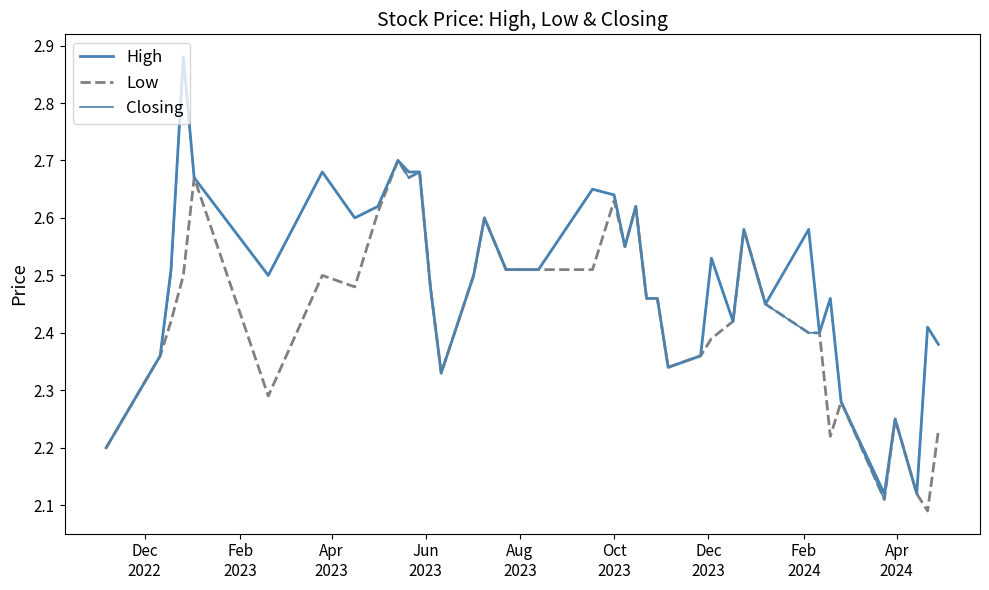

How many lines are shown in the chart?

3